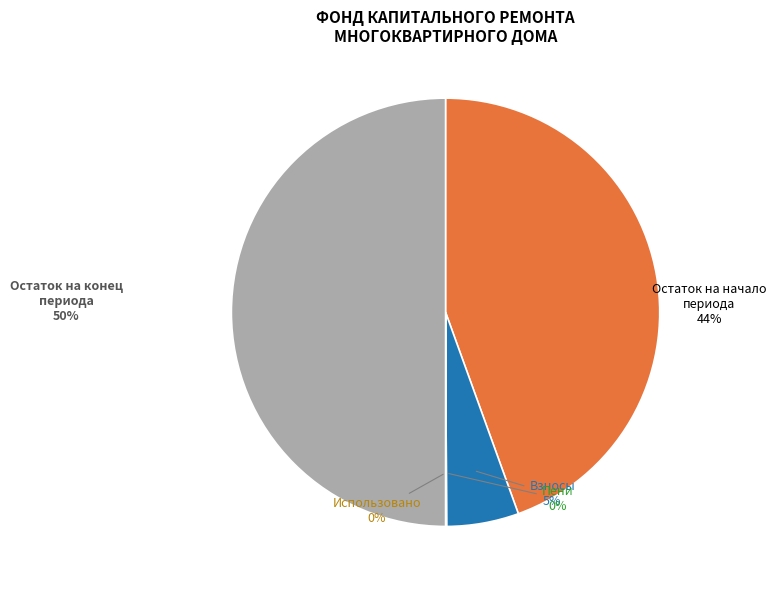

To the nearest percent, what is the average slice percentage?

20%